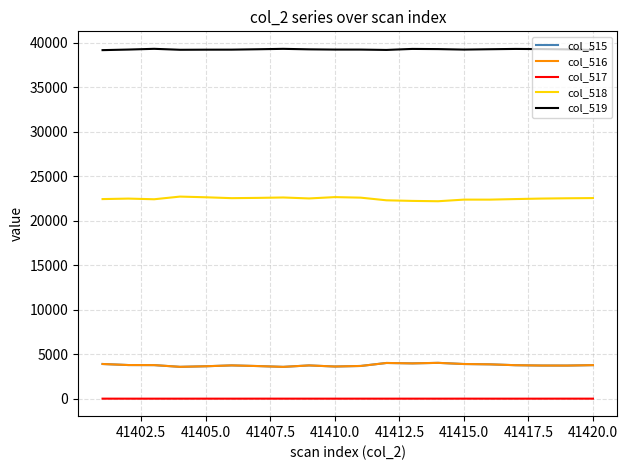

True or false: col_519 and col_515 intersect in this chart.

False